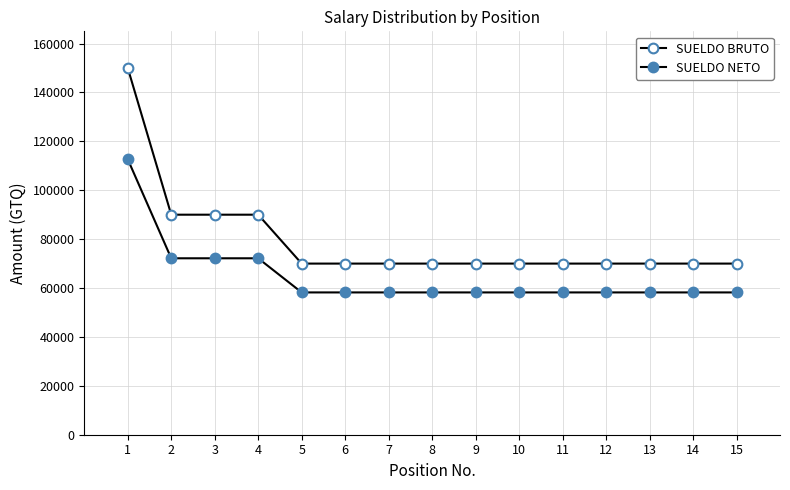

Count the number of data series in this chart.

2